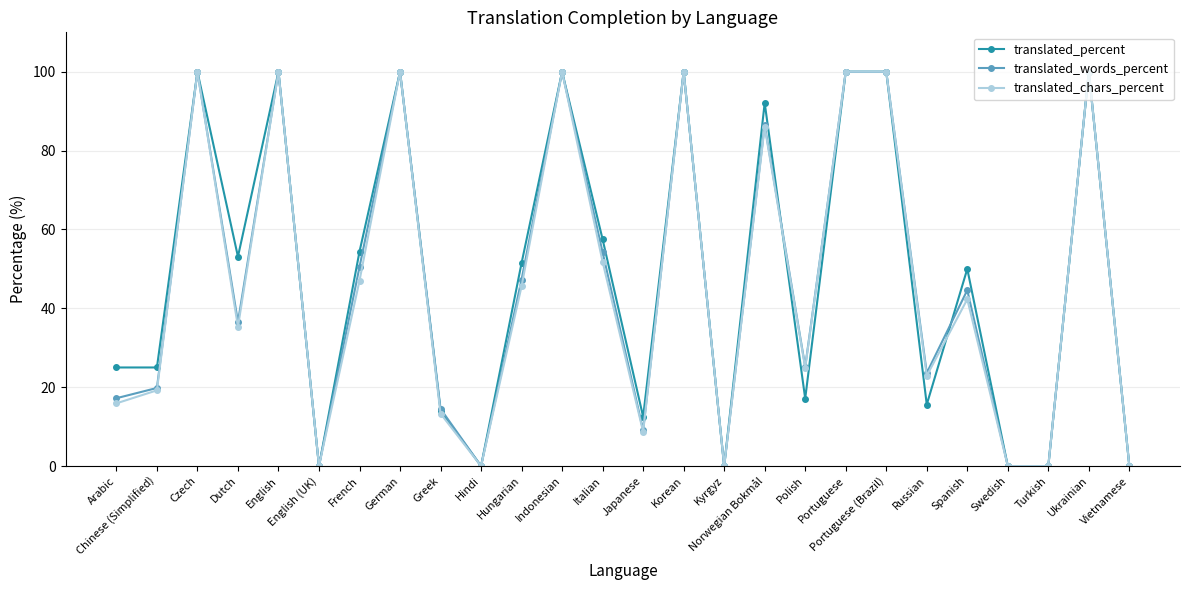

What is the label of the 9th point from the left?

Greek